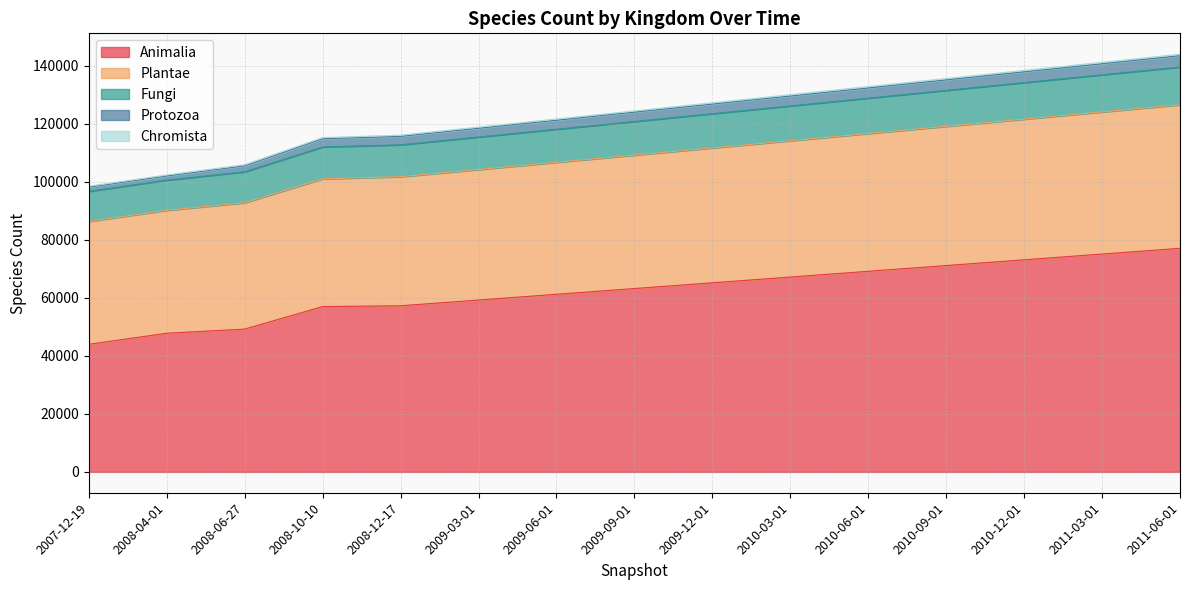

List the labels in order of Chromista value, smallest first.

2007-12-19, 2008-04-01, 2008-06-27, 2008-10-10, 2008-12-17, 2009-03-01, 2009-06-01, 2009-09-01, 2009-12-01, 2010-03-01, 2010-06-01, 2010-09-01, 2010-12-01, 2011-03-01, 2011-06-01